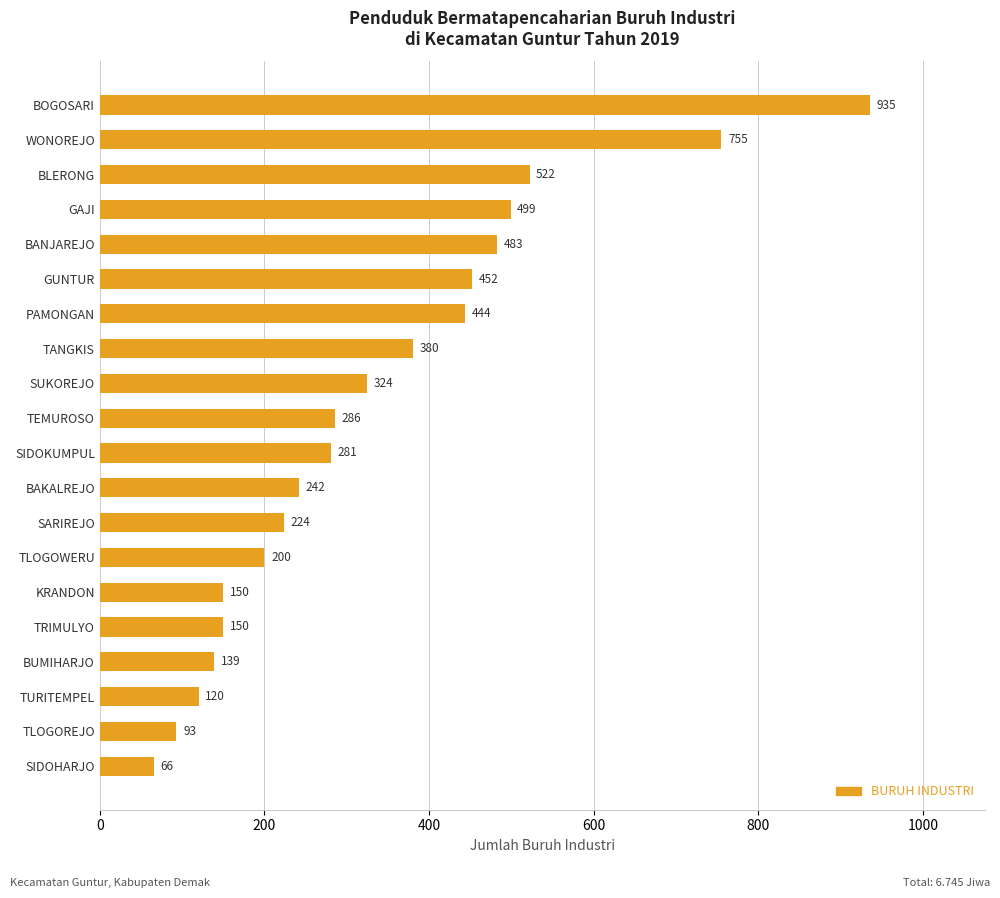

Is it true that the value at SUKOREJO is 540?

False